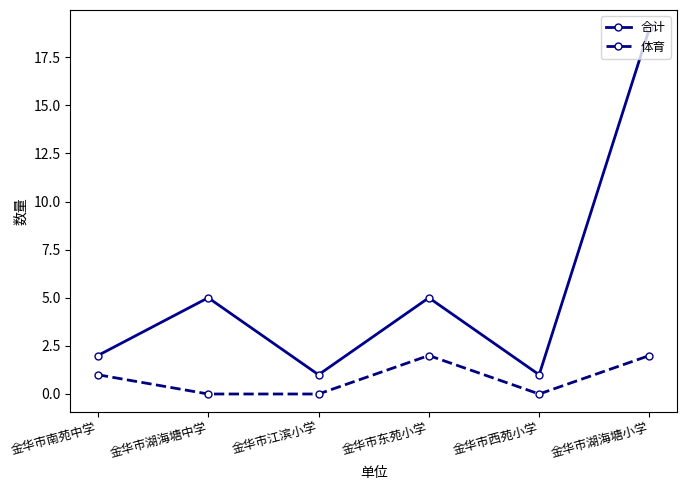

What is the difference between the maximum and minimum values in the 体育 series?

2